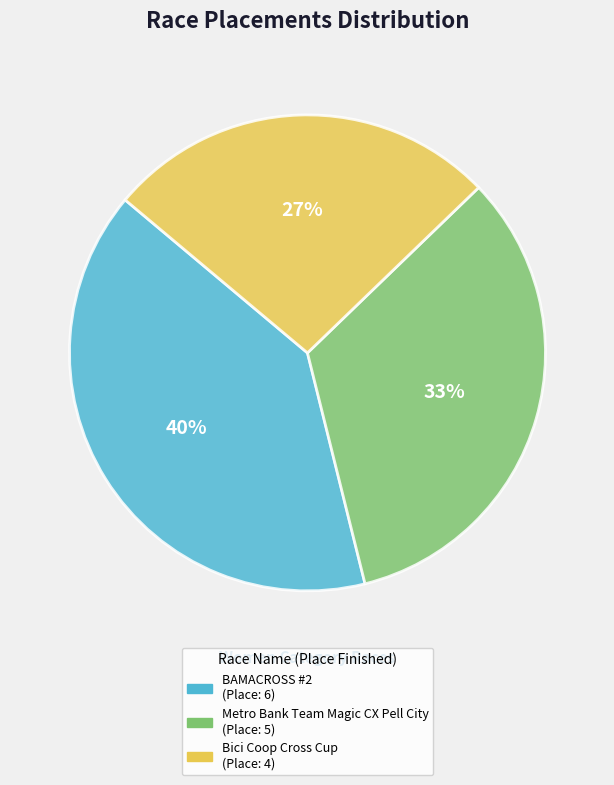

To the nearest percent, what portion does Metro Bank Team Magic CX Pell City represent?

33%